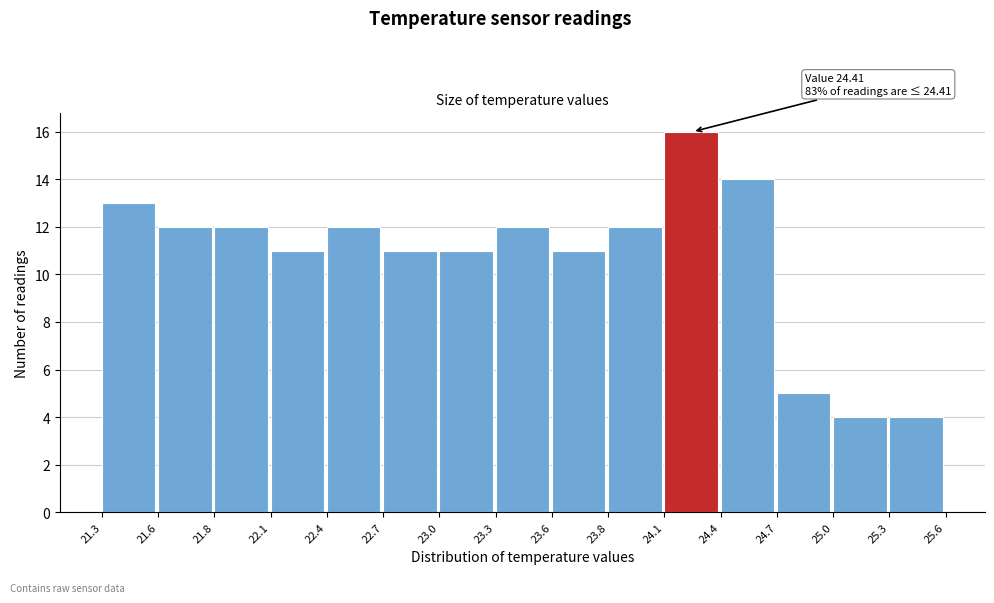

Reading right to left, list all the values displayed in this chart.

4	4	5	14	16	12	11	12	11	11	12	11	12	12	13